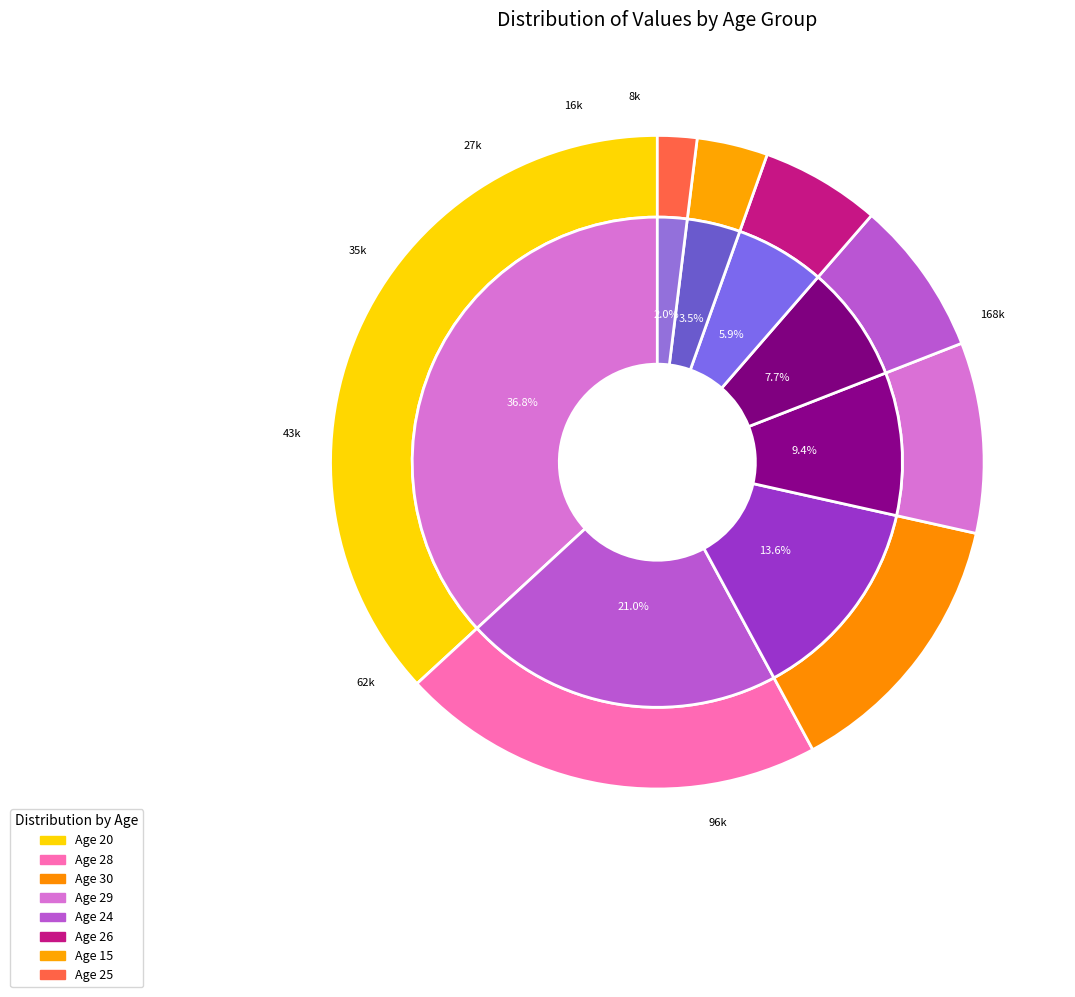

True or false: 24 accounts for 11% of the total.

False